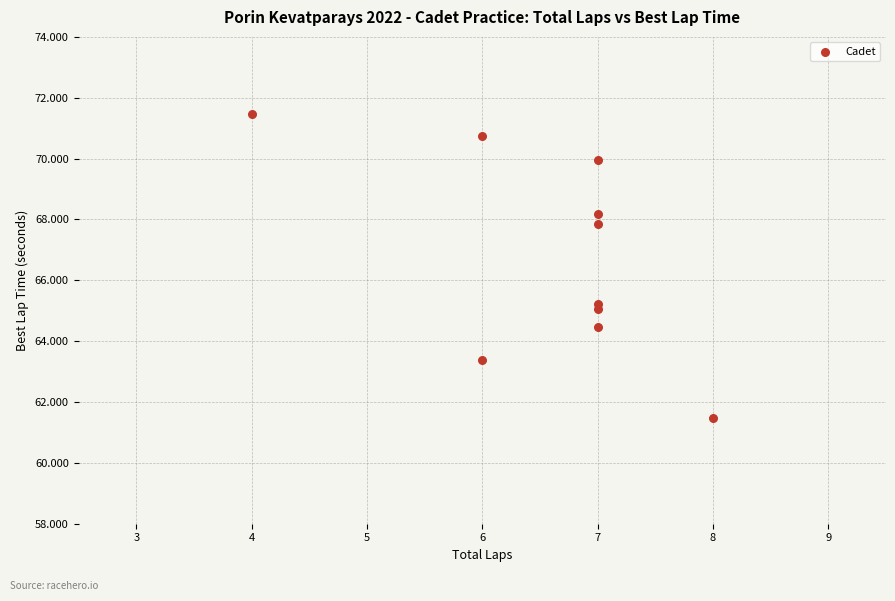

What is the average Y value?

66.8